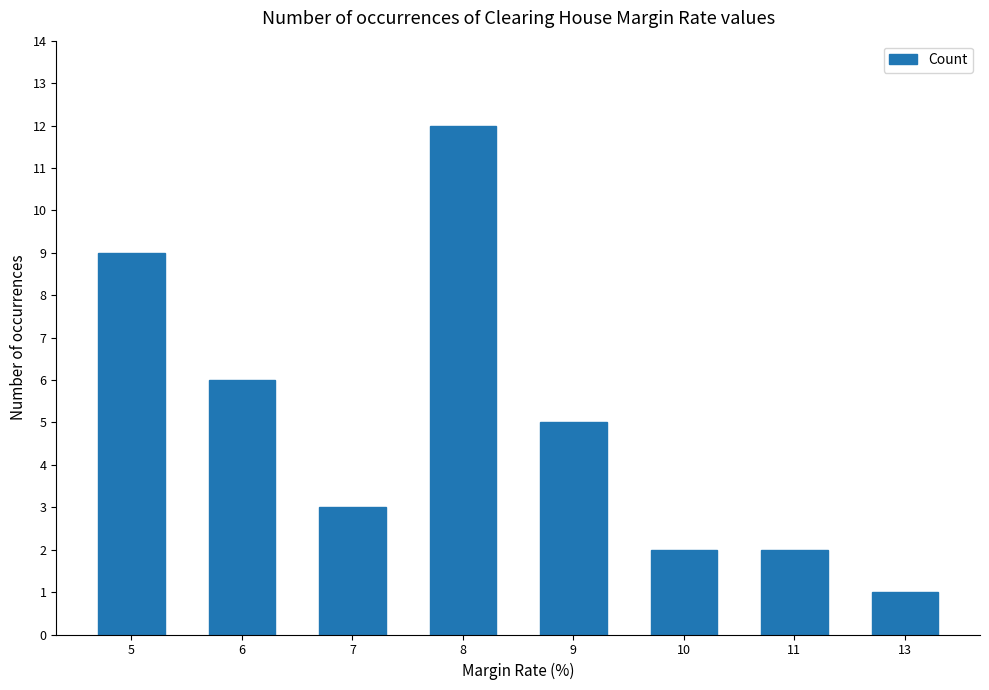

Does the chart contain any negative values?

No